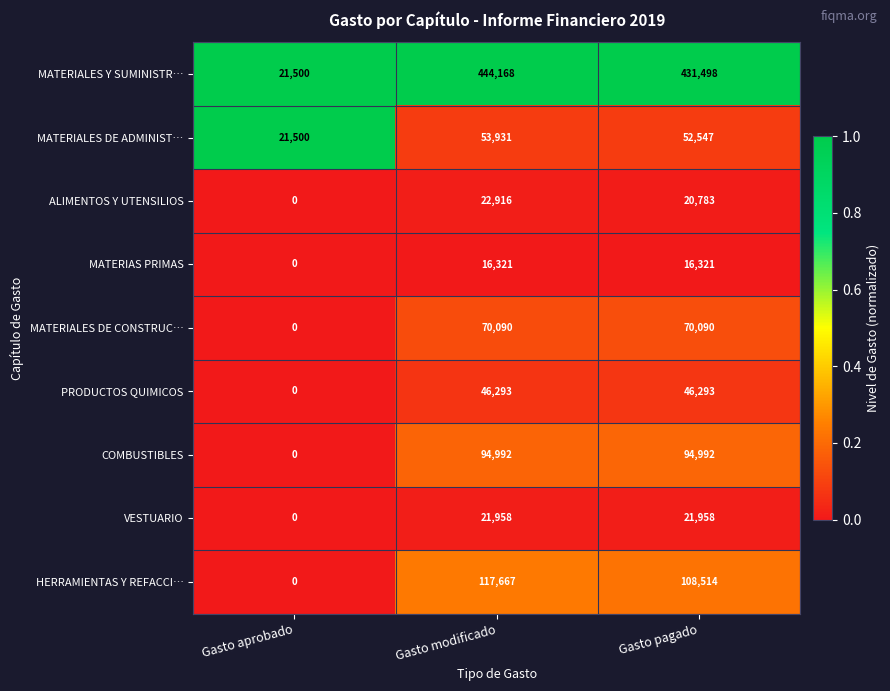

Where is MATERIAS PRIMAS nearest to the value 8160?

Gasto aprobado